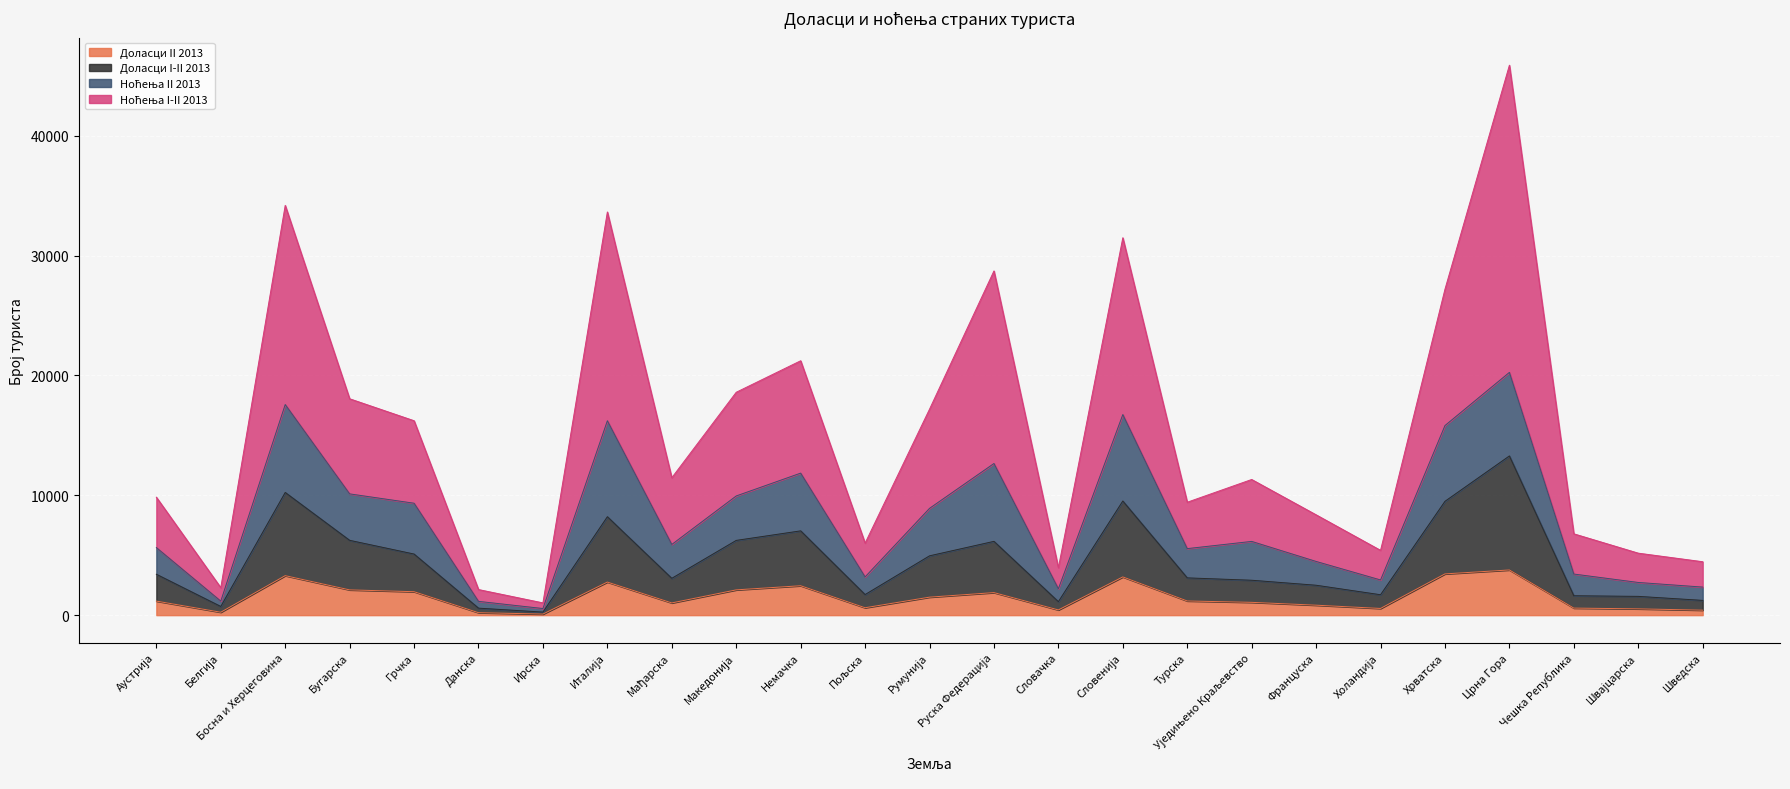

At which category is the sum across all series the highest?

Црна Гора